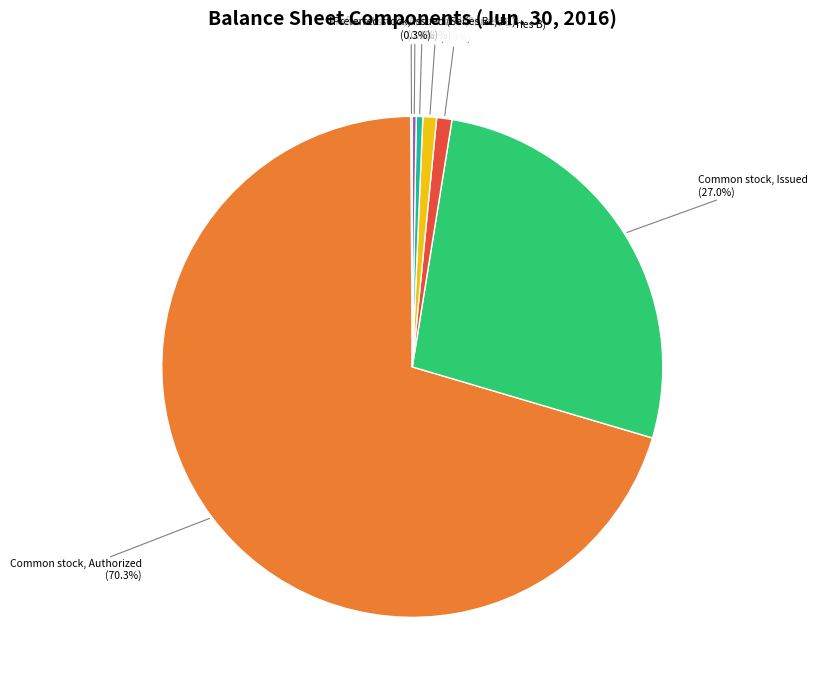

Is there a majority slice in this chart?

Yes